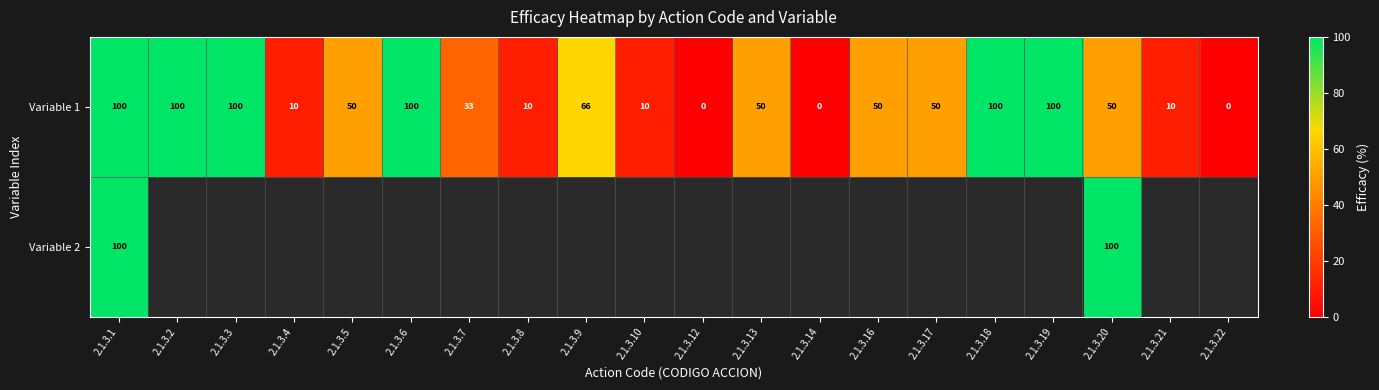

What is the average value of the Variable 1 series?

49